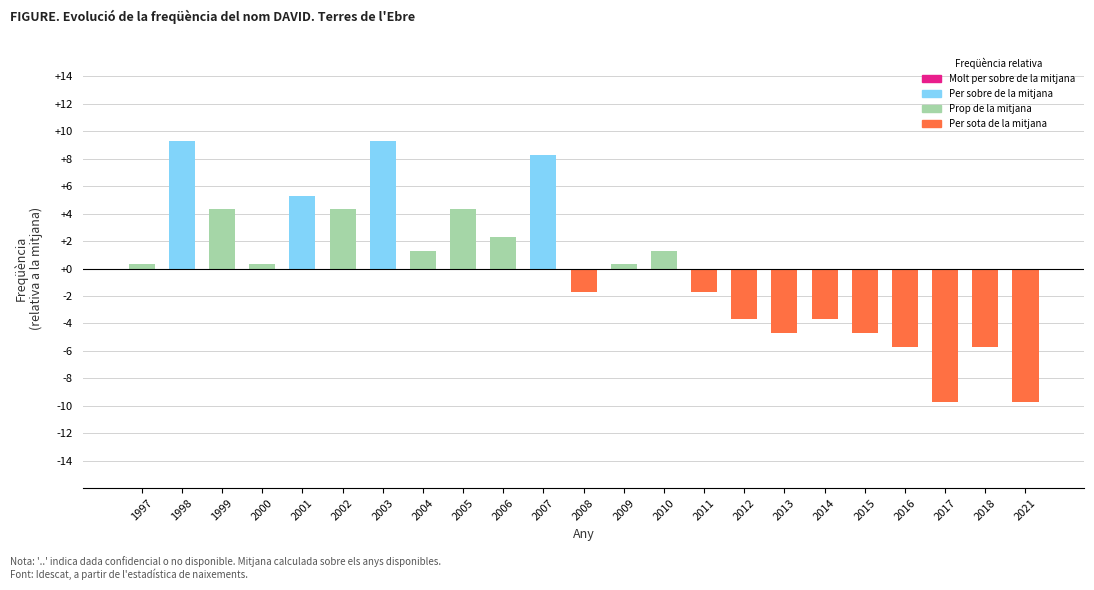

What is the difference between the second highest and minimum values?

19.0